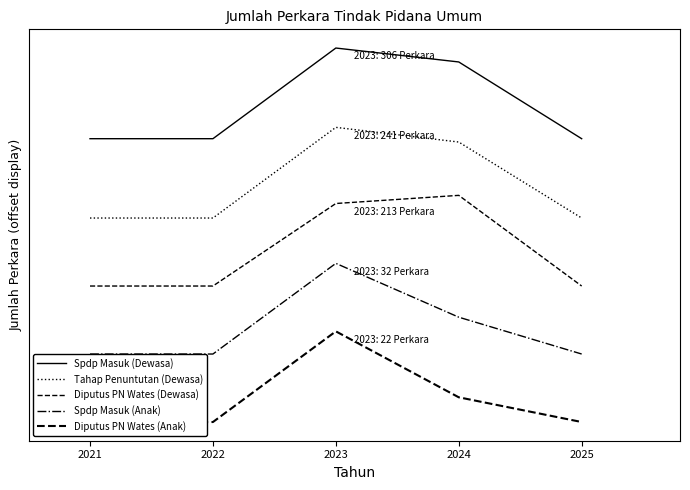

Rank the series by their maximum value, from lowest to highest.

Diputus PN Wates (Anak), Spdp Masuk (Anak), Diputus PN Wates (Dewasa), Tahap Penuntutan (Dewasa), Spdp Masuk (Dewasa)